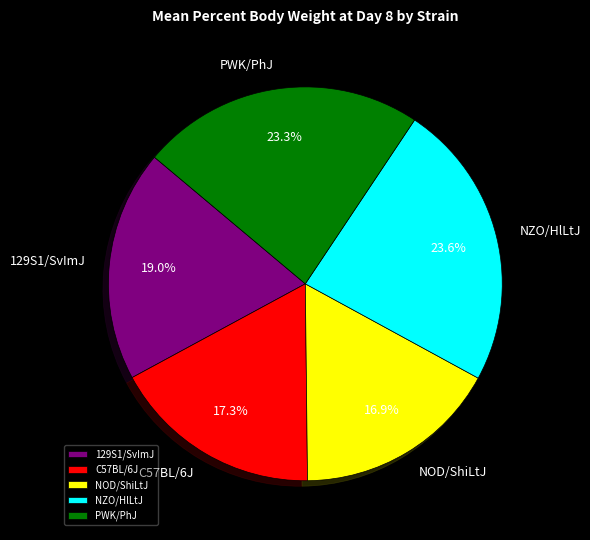

To the nearest percent, what is the difference between the largest and smallest slice percentages?

7%